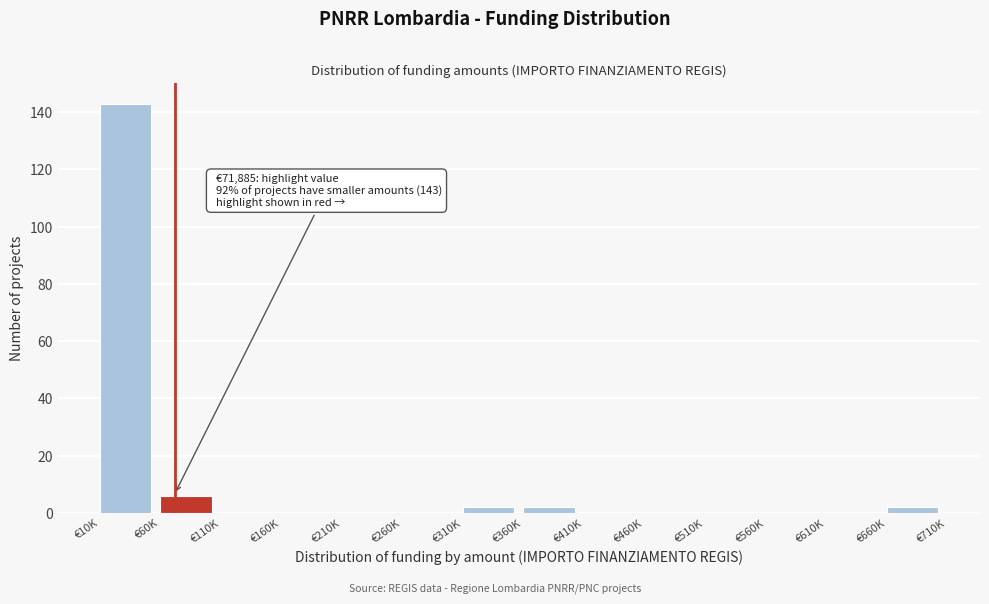

Reading right to left, extract all data points from this chart.

€660K=2	€610K=0	€560K=0	€510K=0	€460K=0	€410K=0	€360K=2	€310K=2	€260K=0	€210K=0	€160K=0	€110K=0	€60K=6	€10K=143